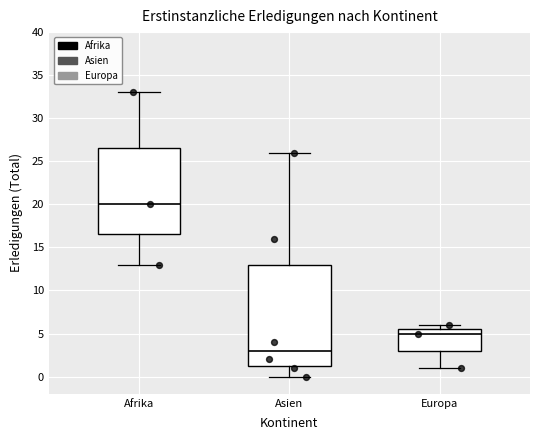

Which box has the lowest median line?

Asien